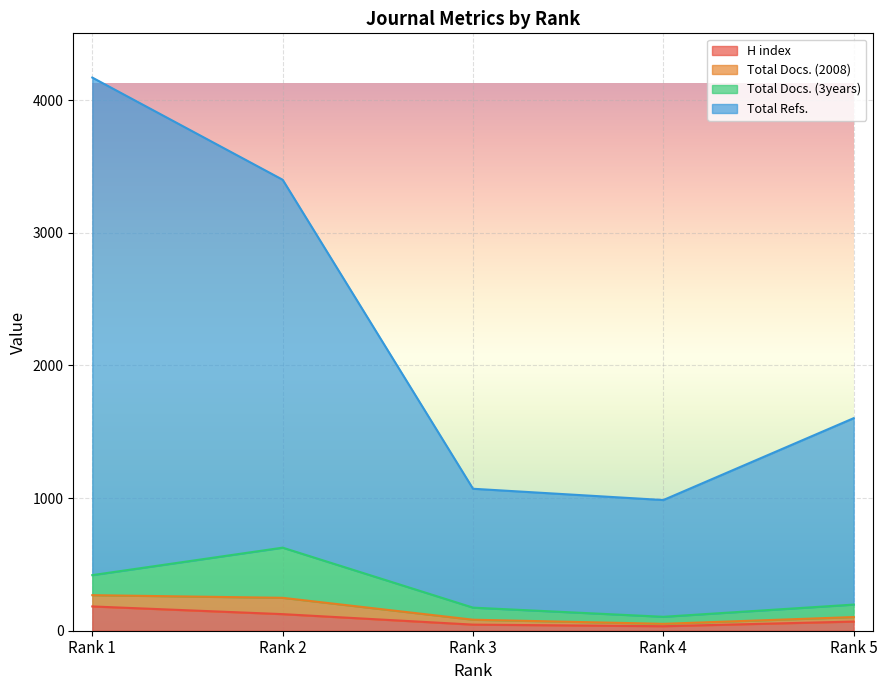

What is the difference between the Total Refs. values at Rank 1 and Rank 4?

3184